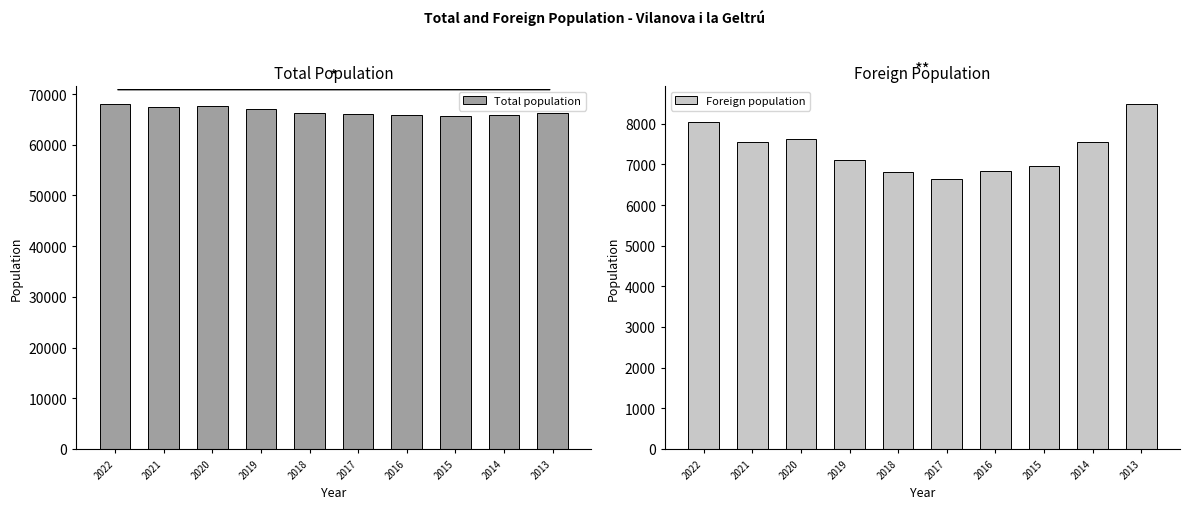

What is the value of the Foreign population bar at the 5th from the left?

6807